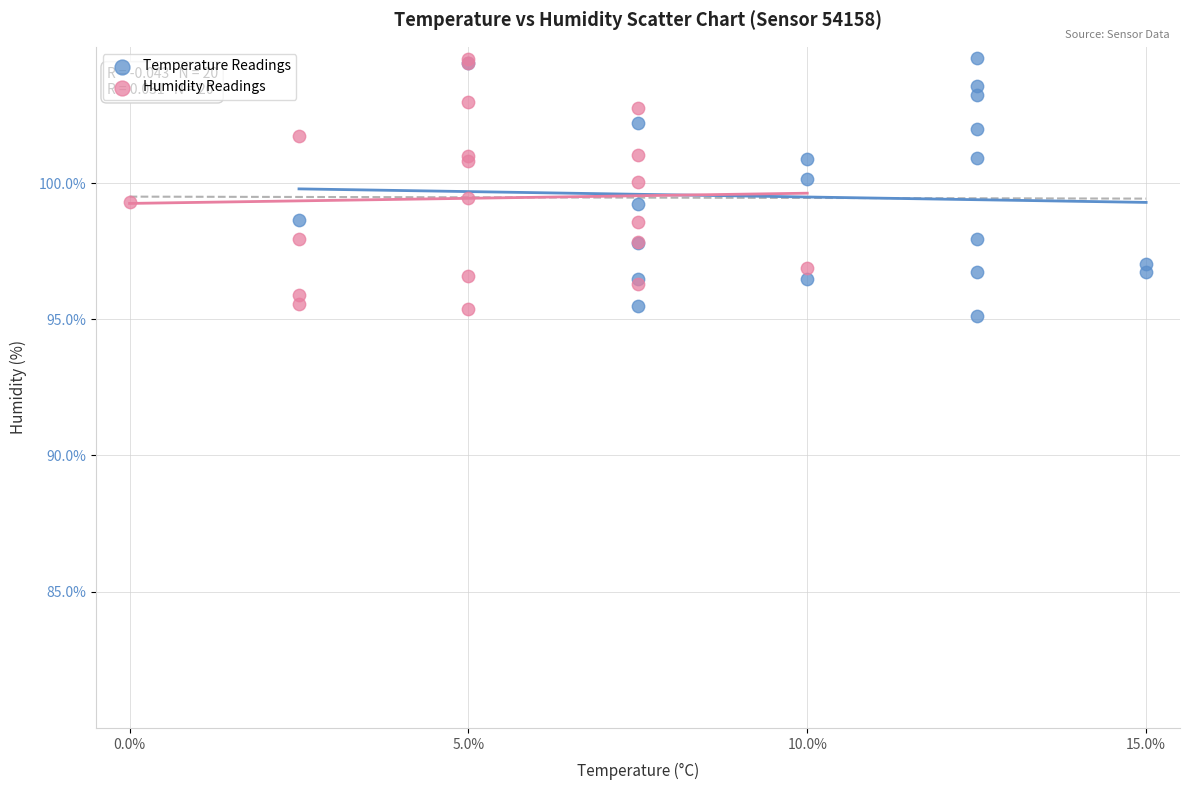

What are all the series names shown in the legend?

Temperature Readings, Humidity Readings